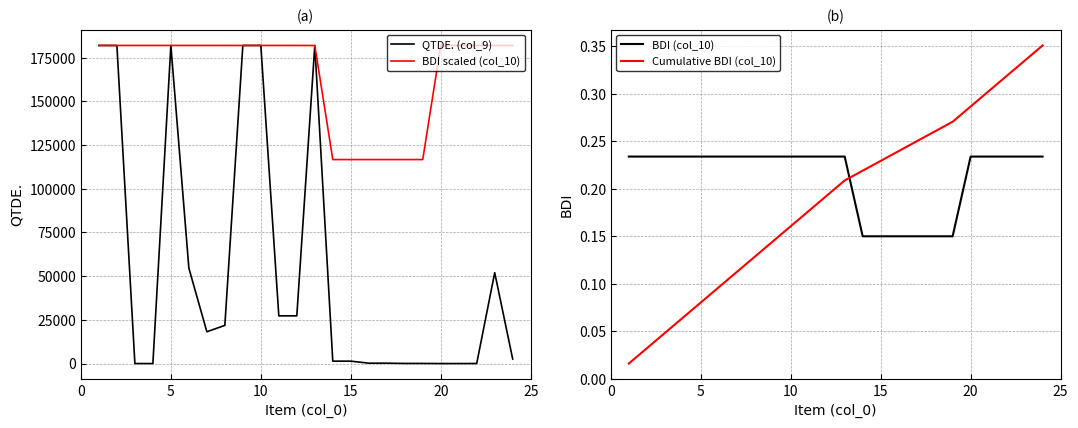

True or false: BDI (col_10) and Cumulative BDI (col_10) cross at least once.

True